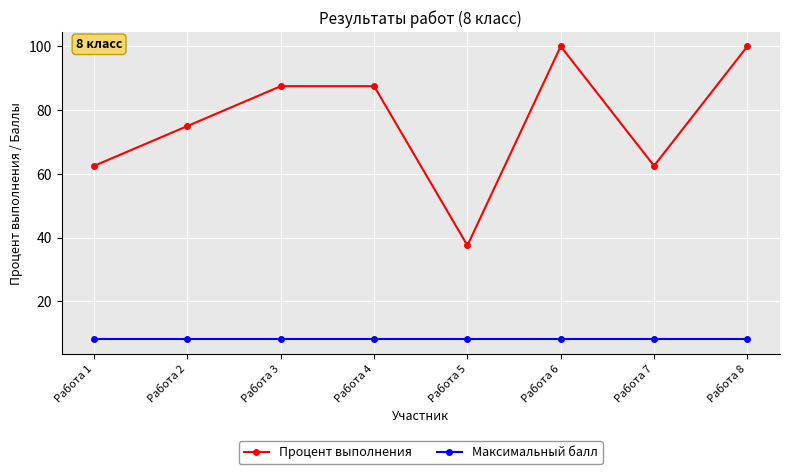

Reading left to right, transcribe all the data shown in this chart.

Процент выполнения: Работа 1=62.5	Работа 2=75.0	Работа 3=87.5	Работа 4=87.5	Работа 5=37.5	Работа 6=100.0	Работа 7=62.5	Работа 8=100.0
Максимальный балл: Работа 1=8.0	Работа 2=8.0	Работа 3=8.0	Работа 4=8.0	Работа 5=8.0	Работа 6=8.0	Работа 7=8.0	Работа 8=8.0